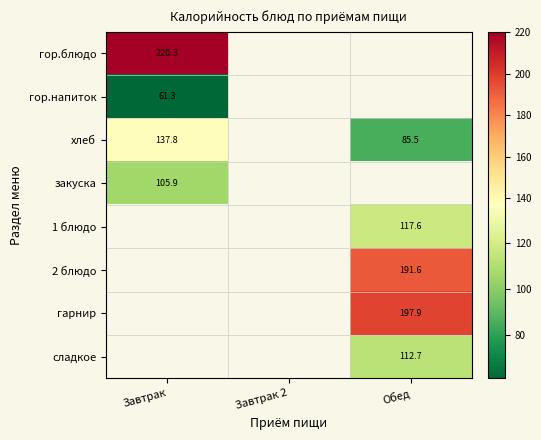

How many categories are shown in the chart?

3